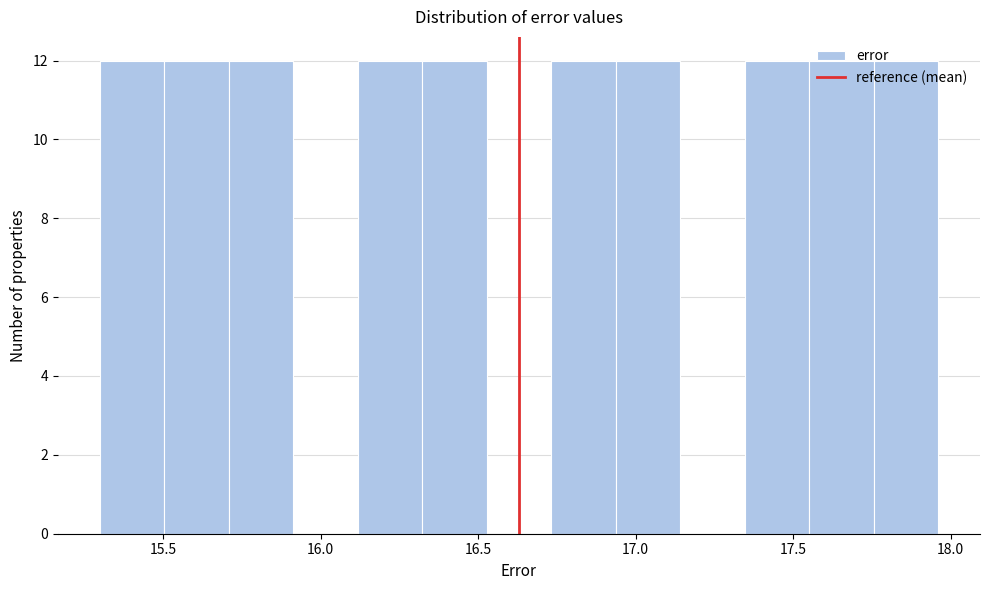

What is the height of the bar covering 17.55 to 17.75 on the x-axis? Neither the bar edges nor the heights are printed on the chart, so give them approximately, as read against the axes.

12